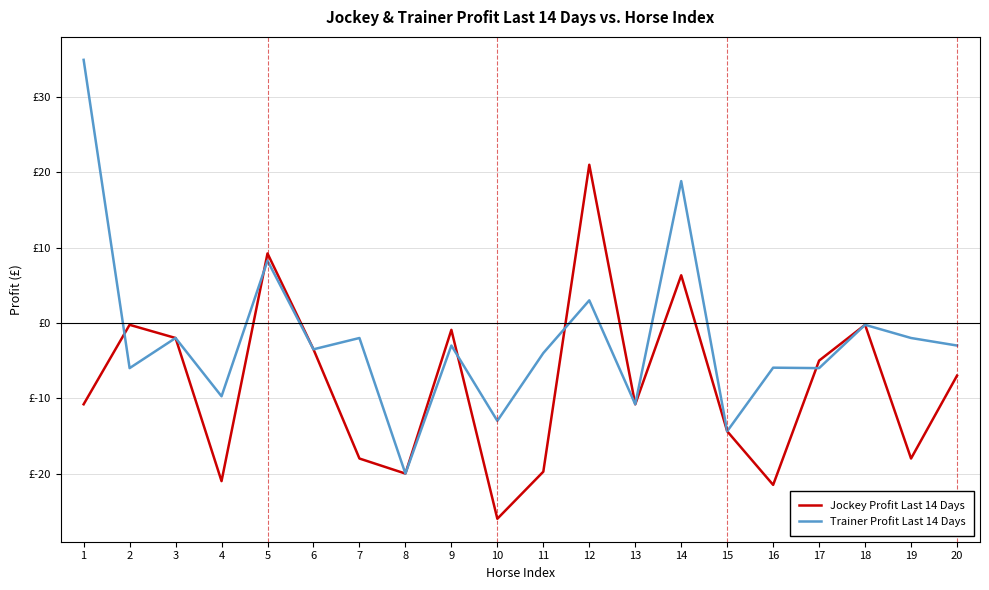

What are all the series names shown in the legend?

Jockey Profit Last 14 Days, Trainer Profit Last 14 Days